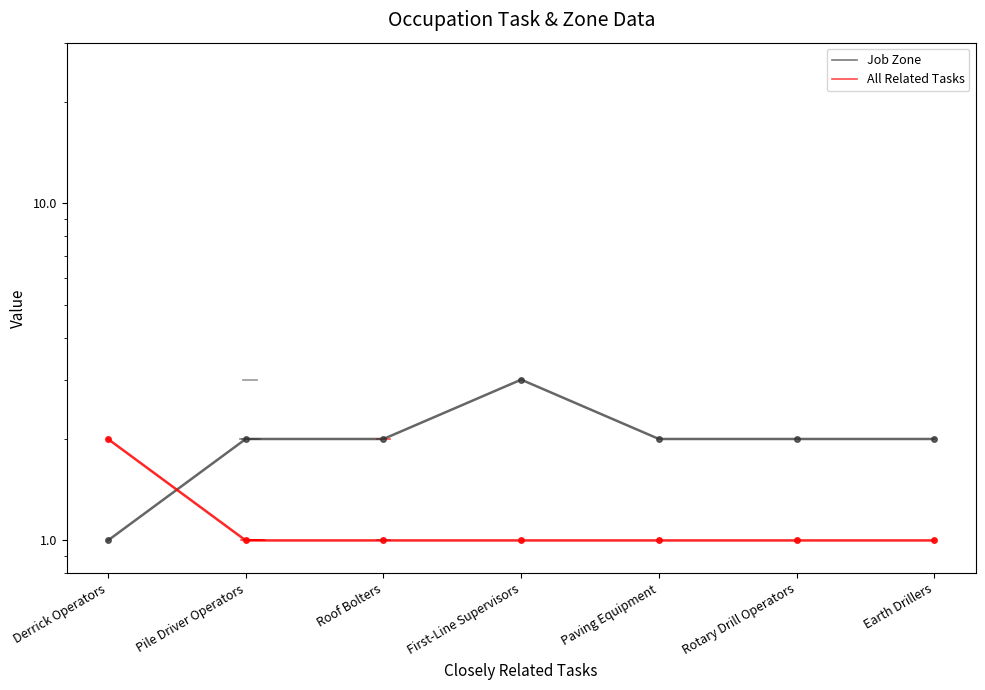

How many distinct data groups are displayed?

2